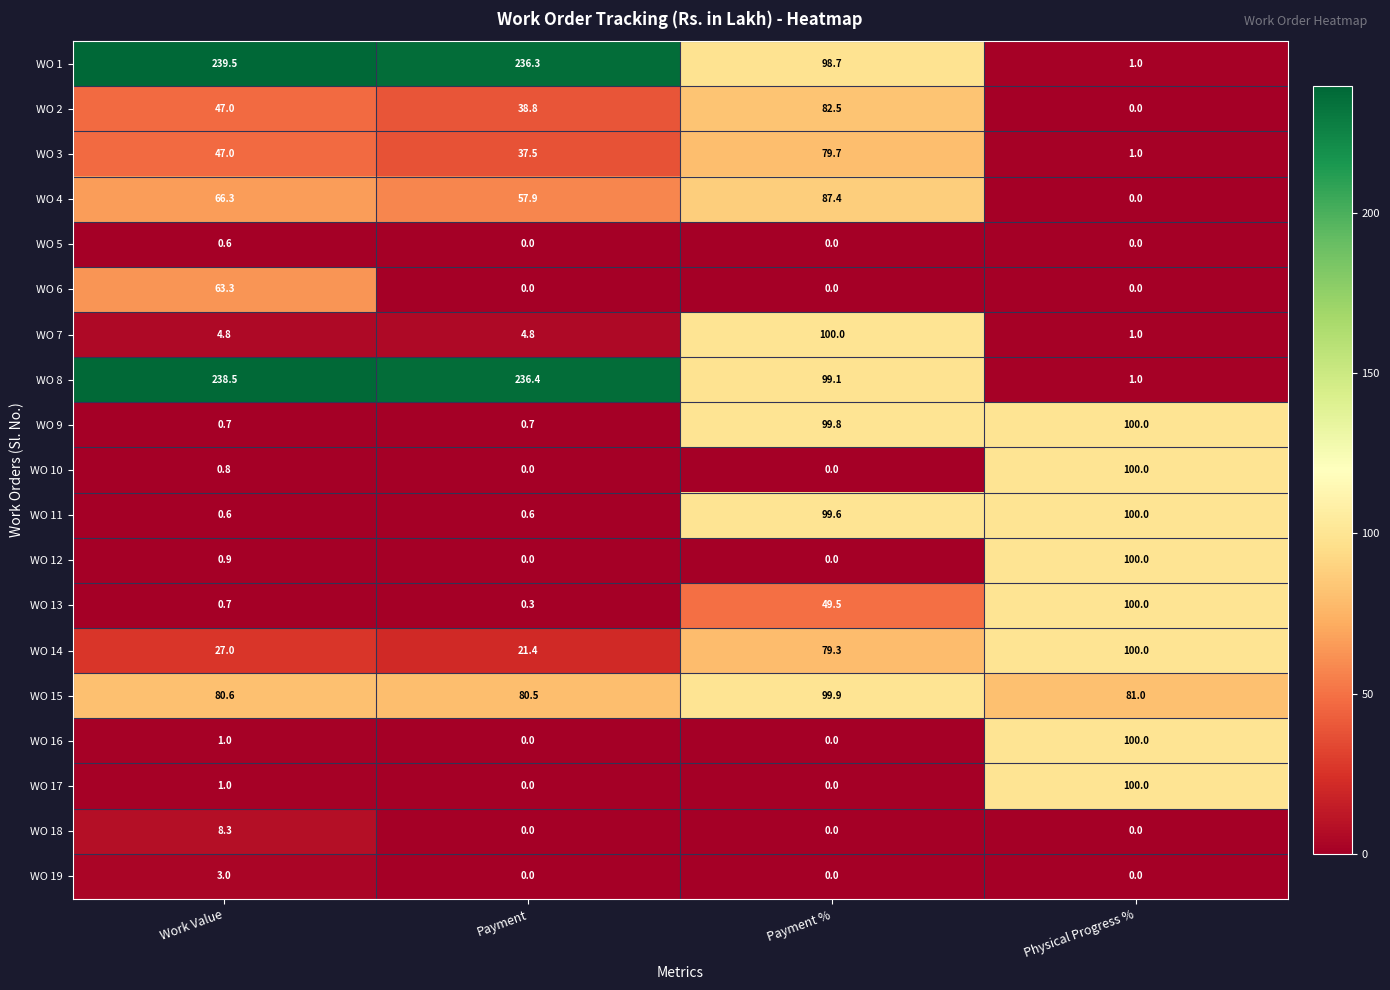

What is the difference between the highest and lowest values at Payment %?

100.0